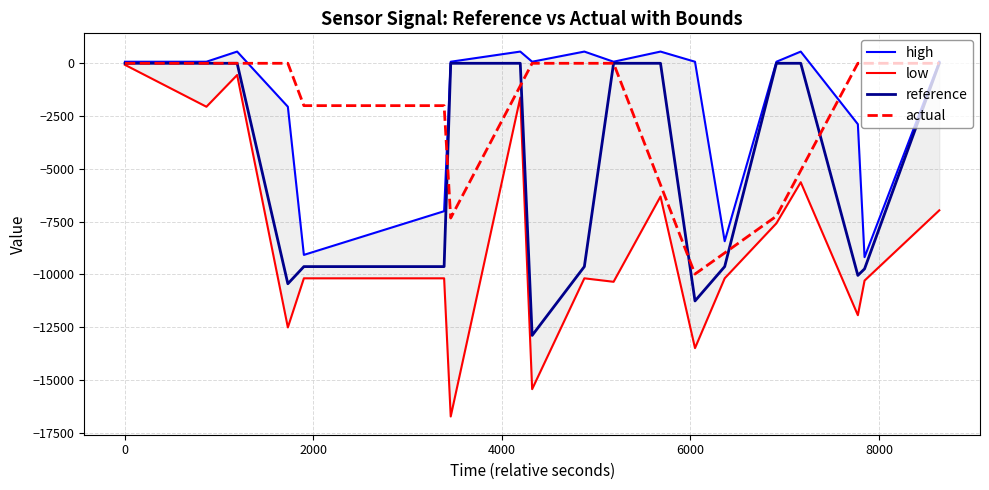

The value of high at 12 is 221.2. True or false?

False